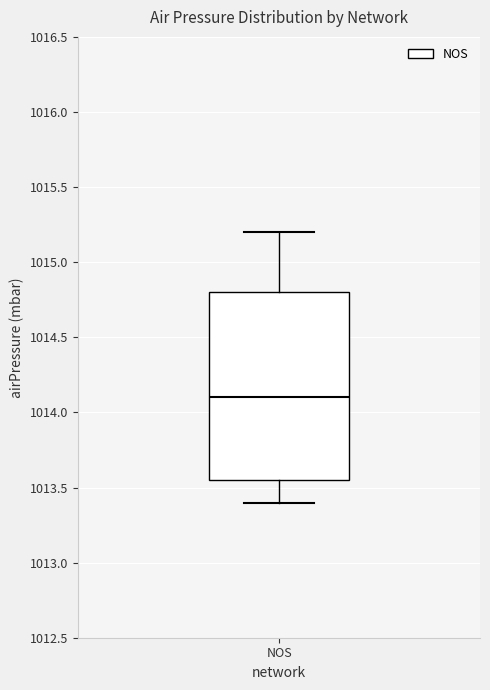

Read this box plot against the y-axis: the position of the median line, the range covered by the box, and the ends of both whiskers. The values are not printed on the chart, so give them approximately, as read against the axis.

median 1014.10, box 1013.55 to 1014.80, whiskers 1013.40 to 1015.20